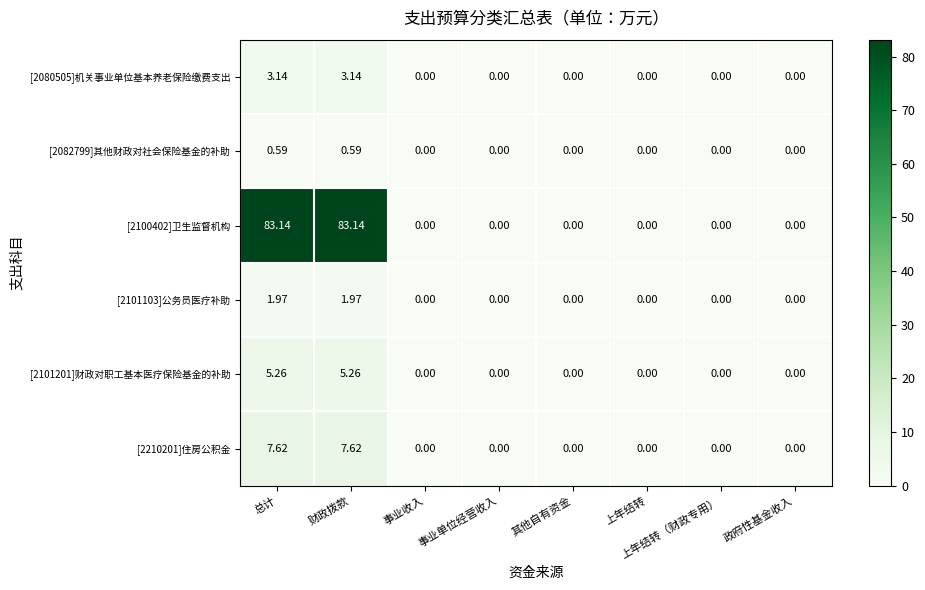

Is the value of [2080505]机关事业单位基本养老保险缴费支出 at 政府性基金收入 greater than the value of [2100402]卫生监督机构 at 财政拨款?

No